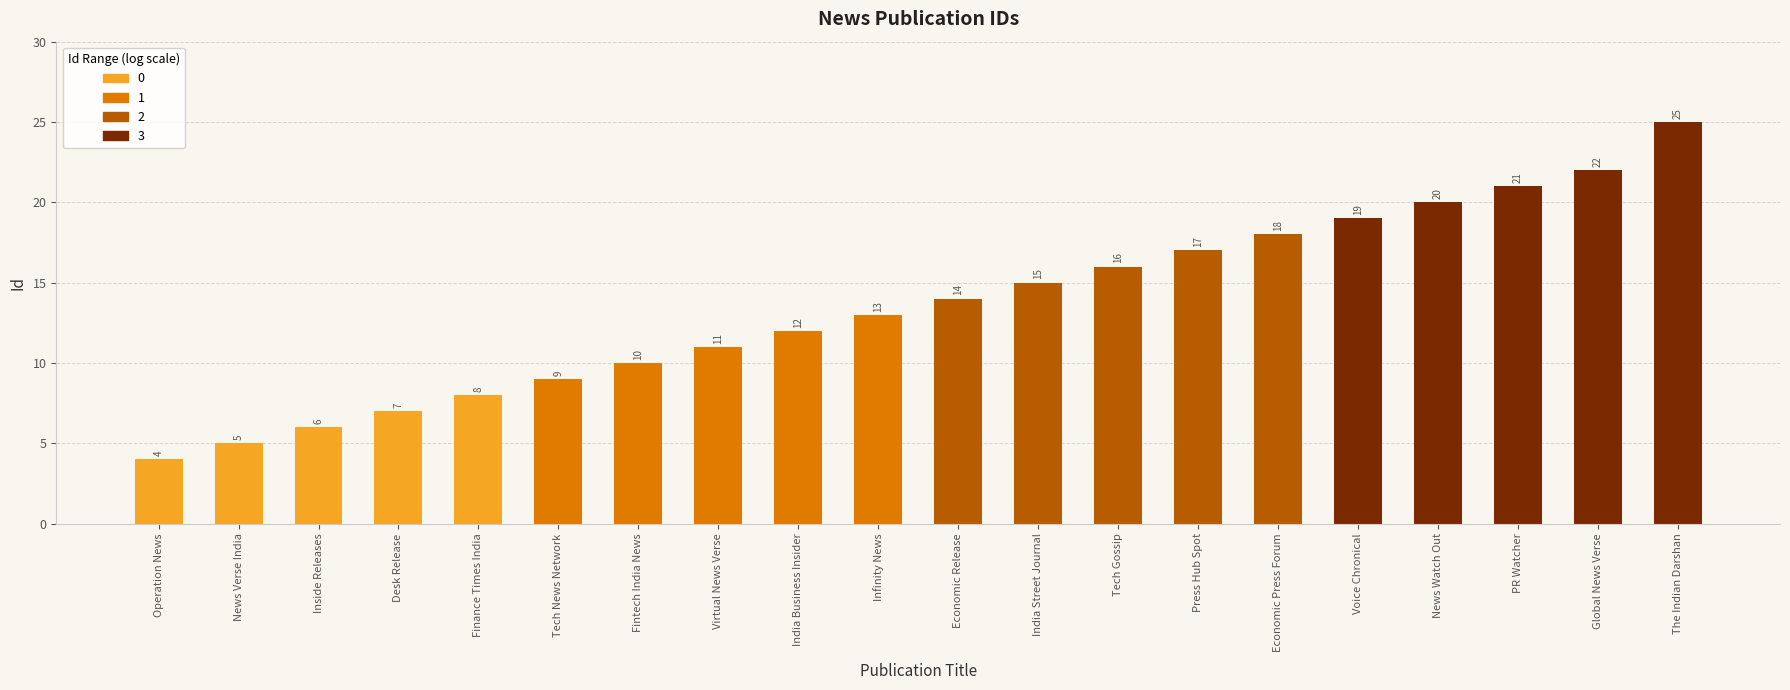

What is the label of the 17th bar from the right?

Desk Release